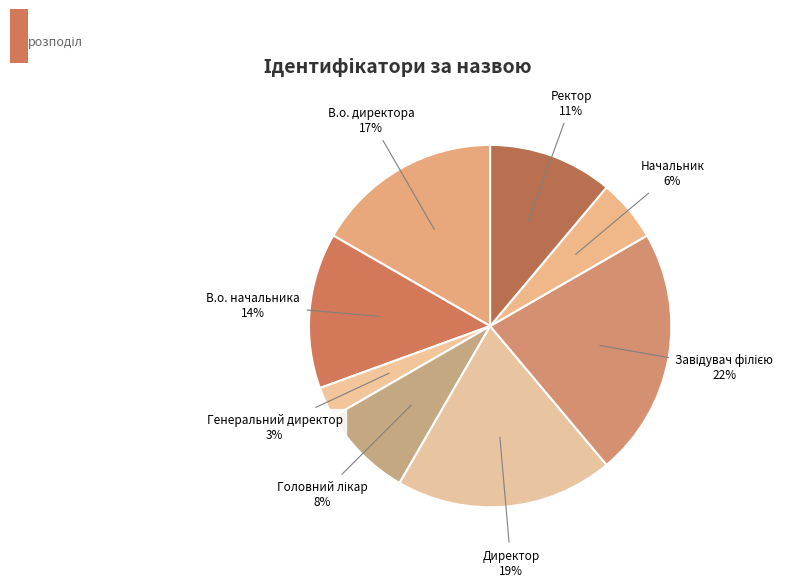

Is there any slice that represents more than half of the pie?

No